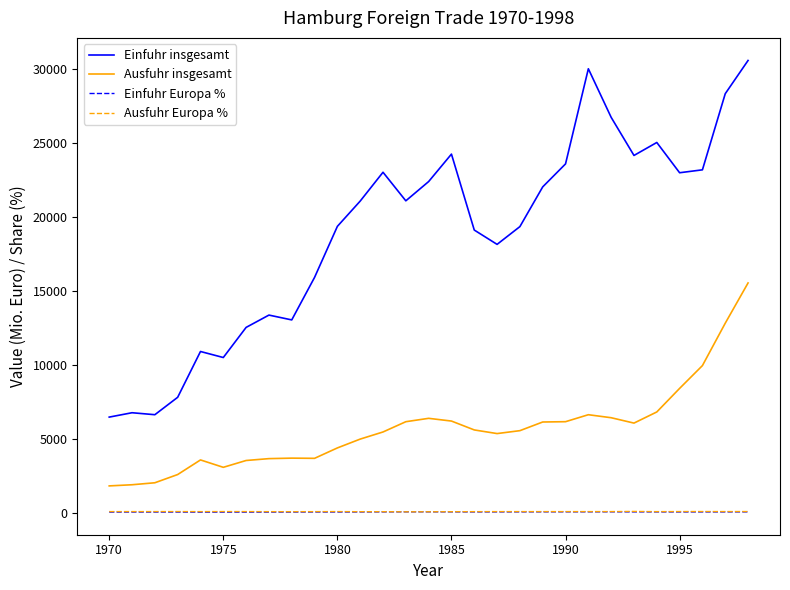

Which series has the largest range (max minus min)?

Einfuhr insgesamt